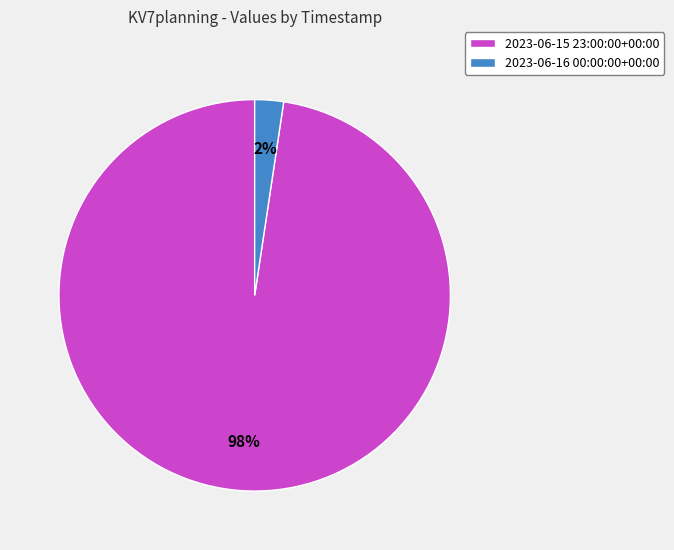

Which has a higher value, 2023-06-15 23:00:00+00:00 or 2023-06-16 00:00:00+00:00?

2023-06-15 23:00:00+00:00